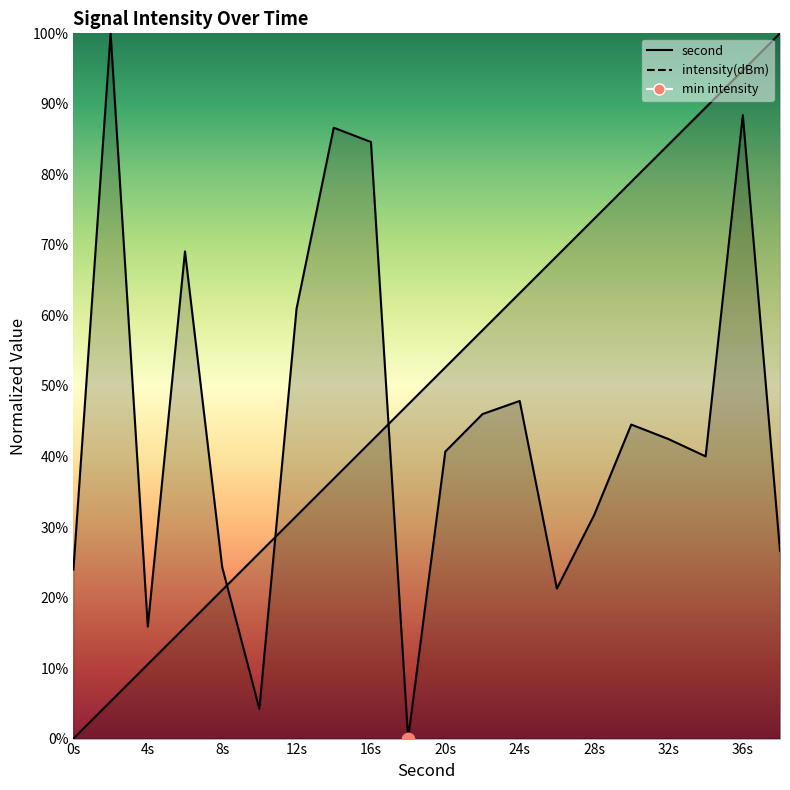

What is the total value across all series at 2?

105.3